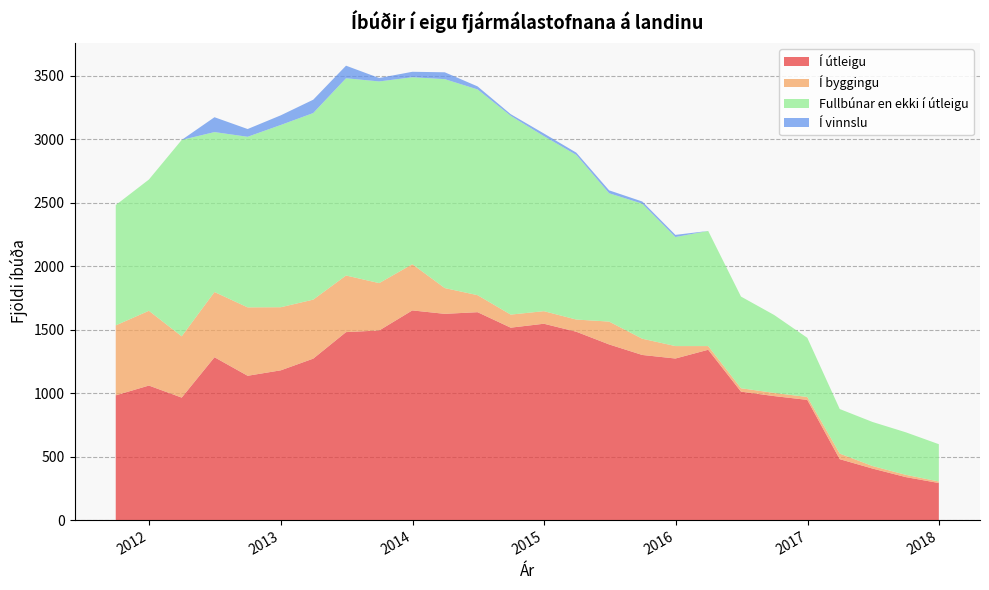

Reading right to left, what are all the values shown in this chart?

Í útleigu: 292	339	406	480	947	977	1012	1342	1273	1301	1384	1484	1547	1516	1638	1625	1652	1494	1481	1272	1180	1137	1283	965	1060	983
Í byggingu: 12	18	20	44	23	25	27	29	98	128	180	96	99	103	134	203	364	373	446	465	497	539	514	483	589	551
Fullbúnar en ekki í útleigu: 294	335	347	351	466	614	722	907	859	1064	1011	1297	1379	1566	1621	1646	1473	1589	1554	1470	1436	1344	1260	1547	1034	948
Í vinnslu: 0	0	0	0	0	0	0	0	17	17	23	18	21	13	24	54	43	27	99	105	76	61	117	0	0	0